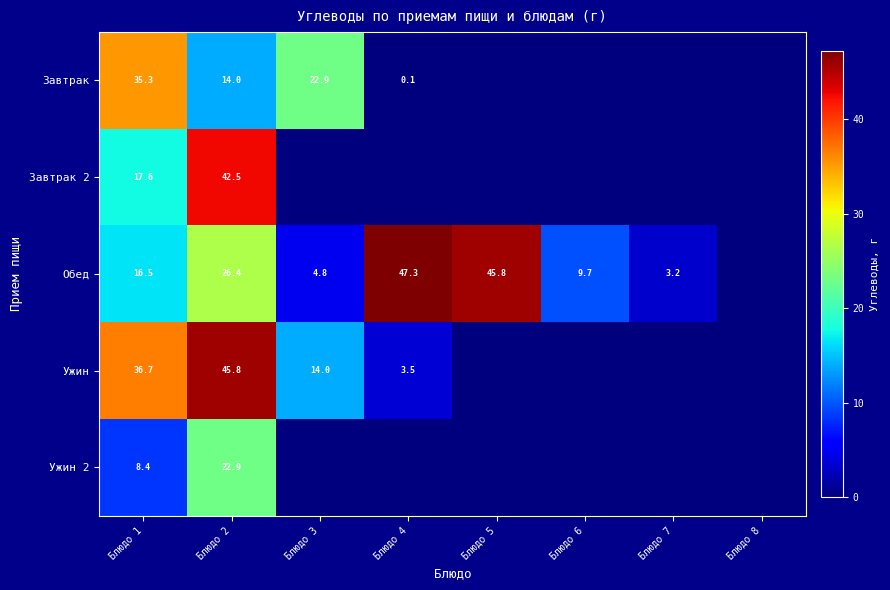

The Ужин 2 series shows 8.4 at Блюдо 1. True or false?

True